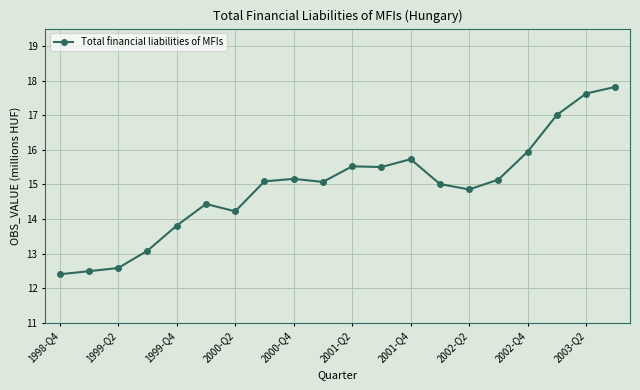

Does the chart have visible grid lines?

Yes